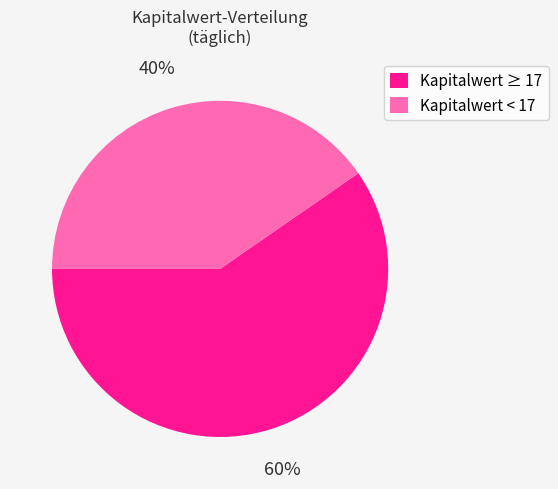

To the nearest percent, what is the average slice percentage?

50%